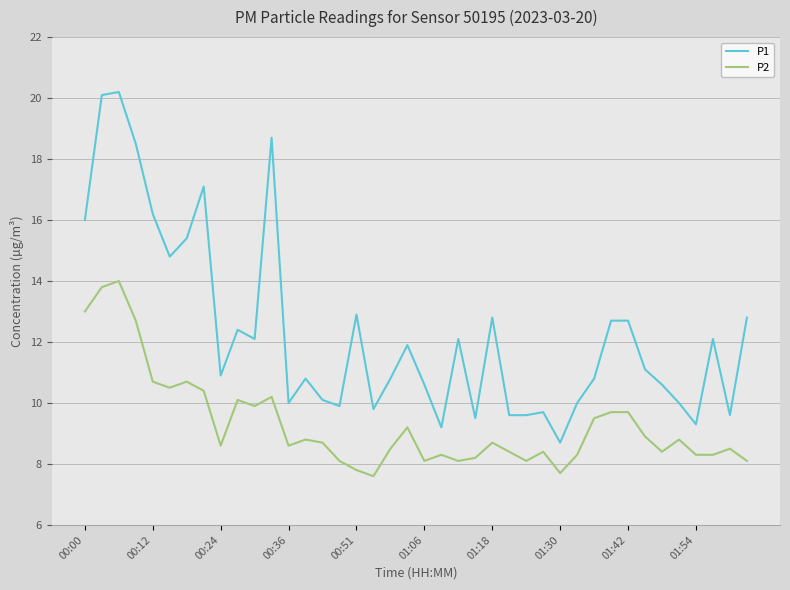

List the series in order of their peak value, lowest first.

P2, P1